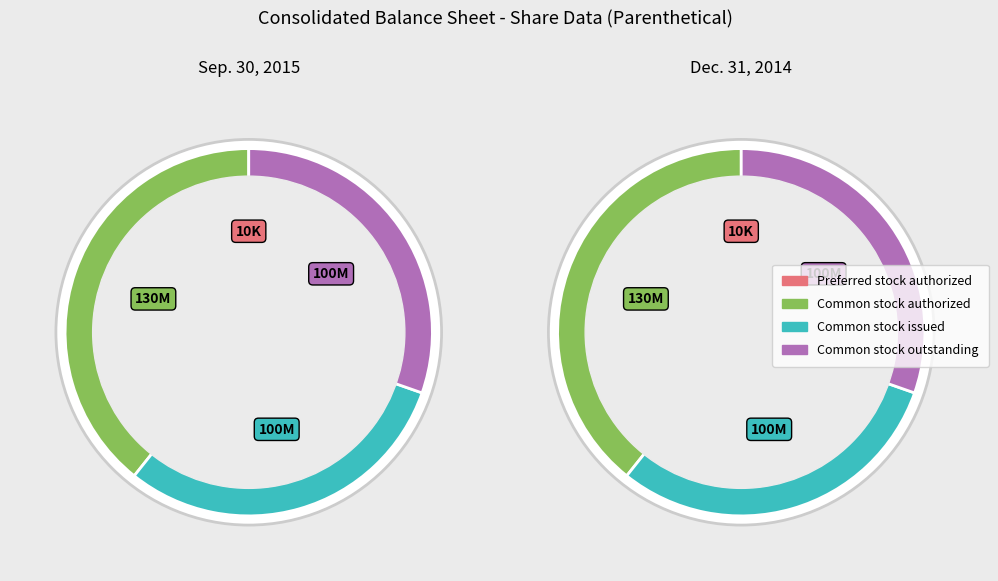

Which category has the biggest portion of the pie?

Common stock authorized